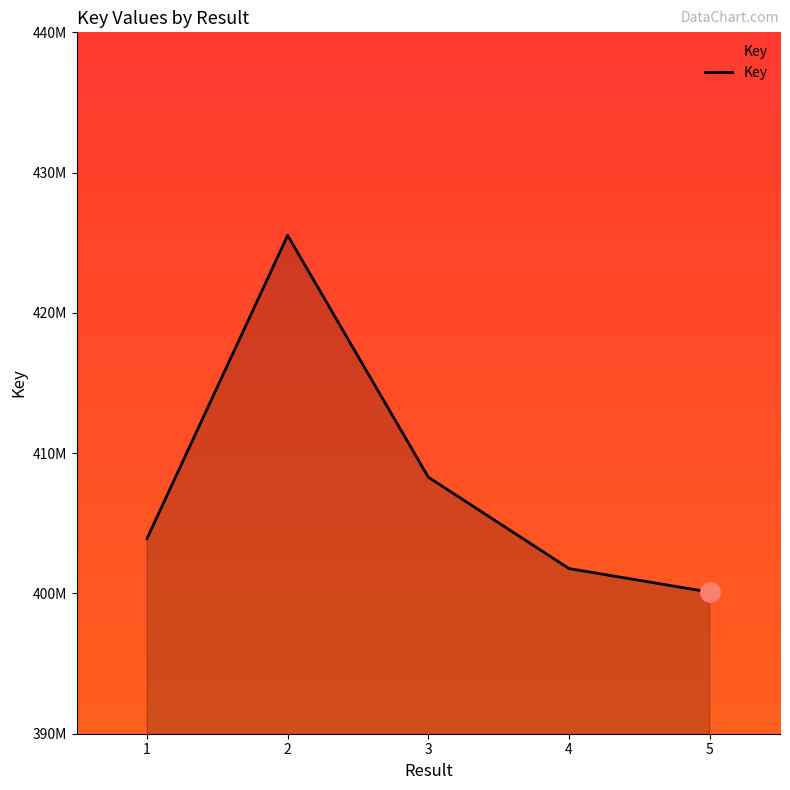

What is the difference between the maximum and minimum values?

25428663